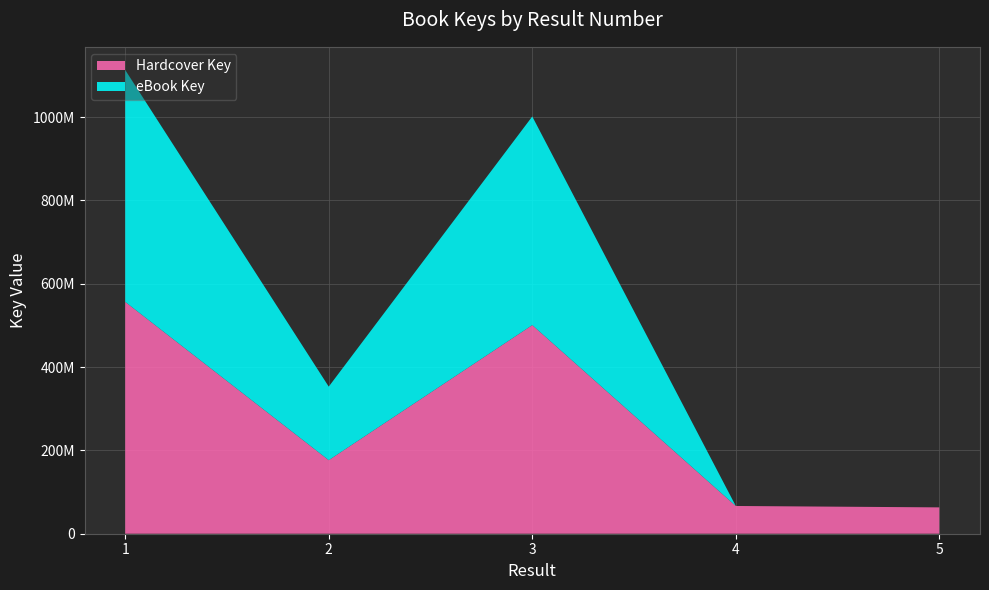

Reading left to right, what are all the values shown in this chart?

Hardcover Key: 1=556505949	2=176532586	3=500747199	4=66599493	5=63229160
eBook Key: 1=556505949	2=176532586	3=500747199	4=0	5=0